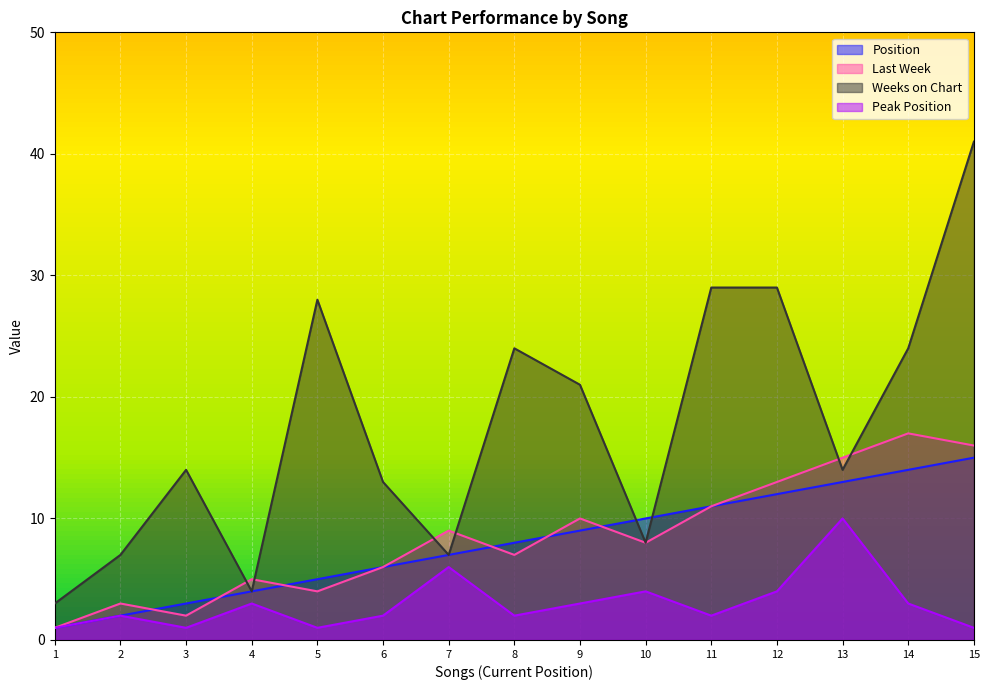

The Last Week series shows 11 at 11. True or false?

True